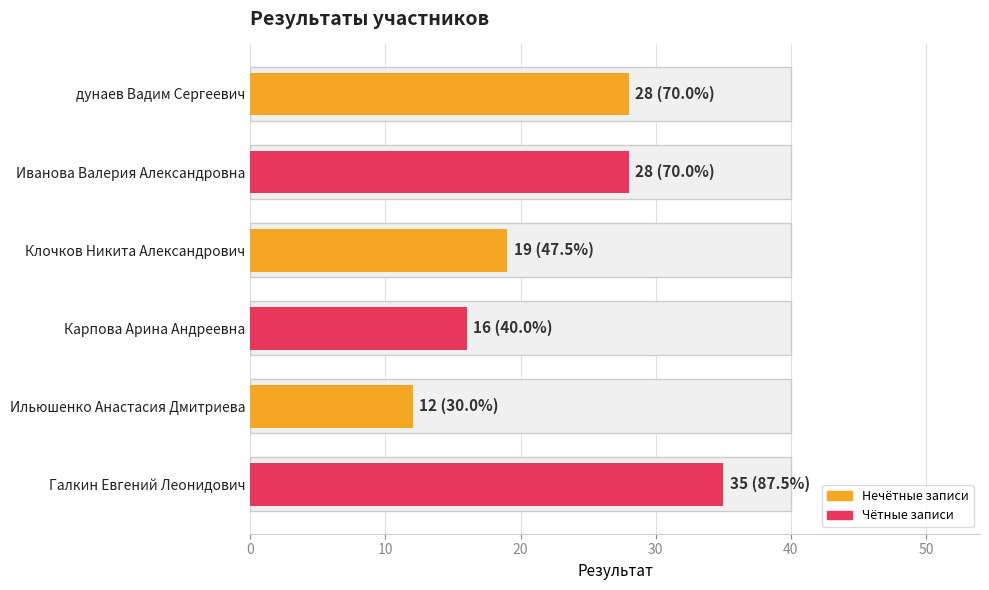

What is the sum of all values?

138